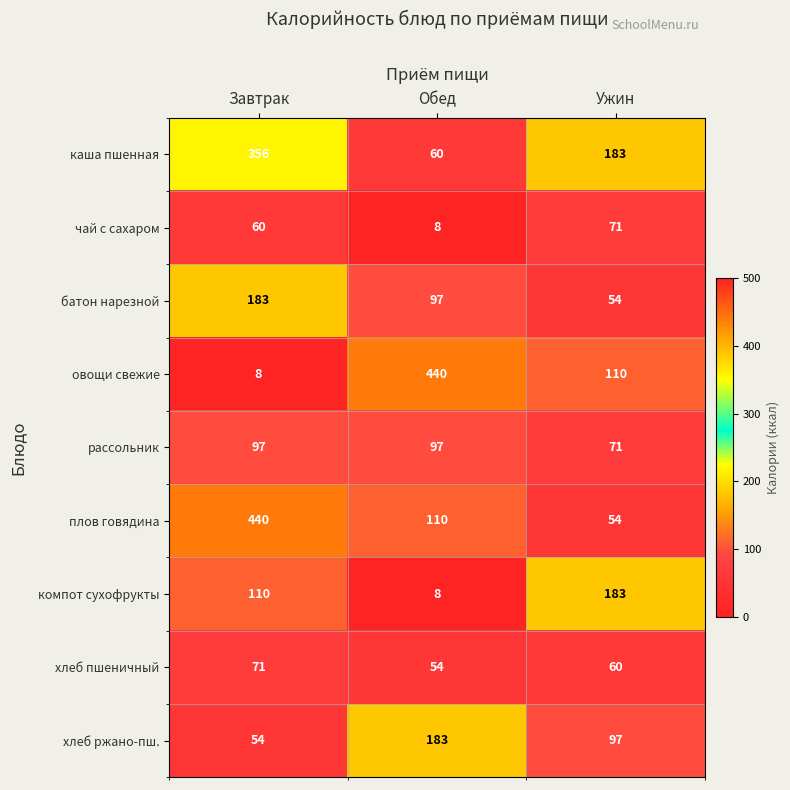

Rank the series at Завтрак from highest to lowest value.

плов говядина, каша пшенная, батон нарезной, компот сухофрукты, рассольник, хлеб пшеничный, чай с сахаром, хлеб ржано-пш., овощи свежие